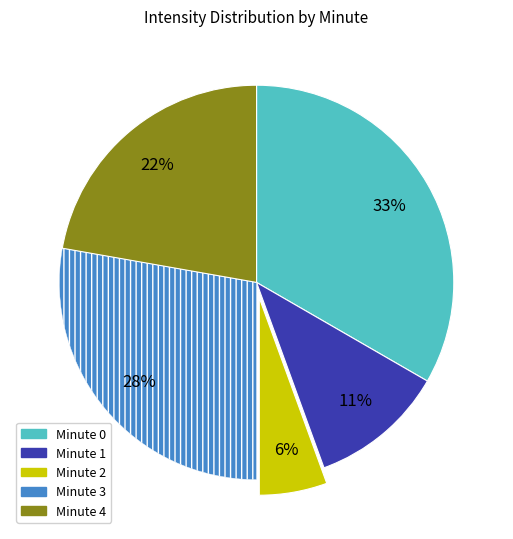

The Minute 0 slice represents 25% of the pie. True or false?

False